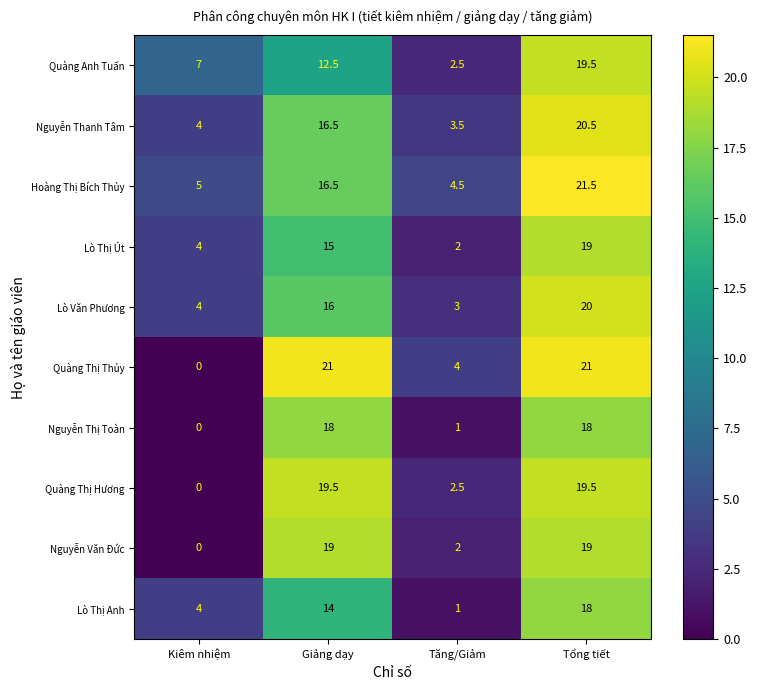

How many Lò Thị Út values are between 4 and 19?

3